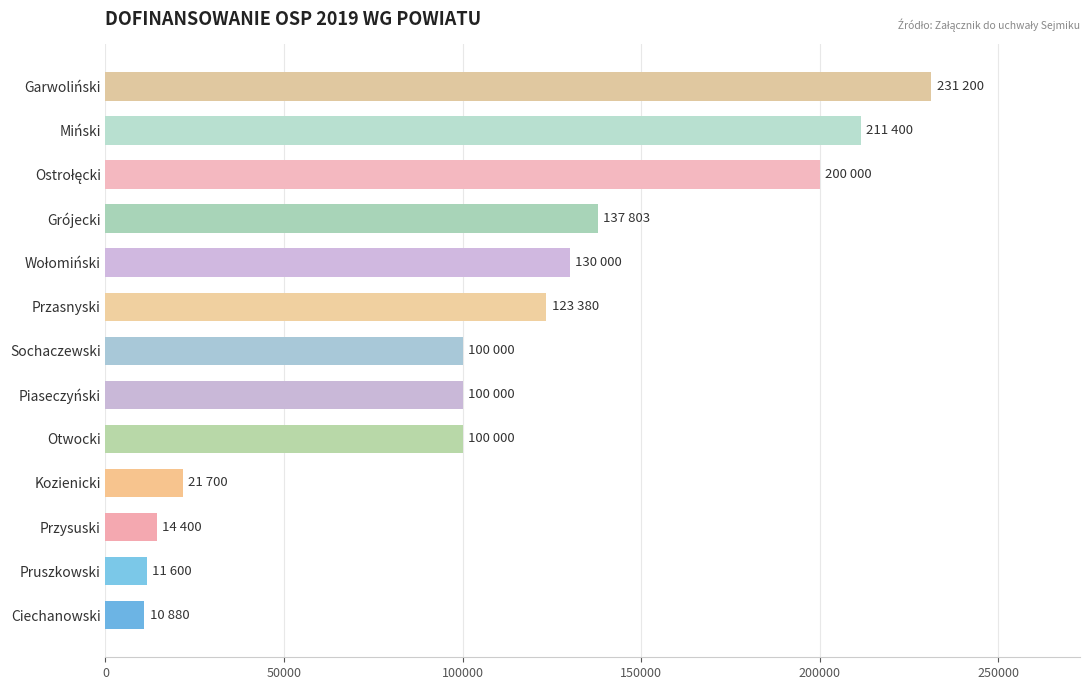

True or false: the data shows 226300 at Grójecki.

False